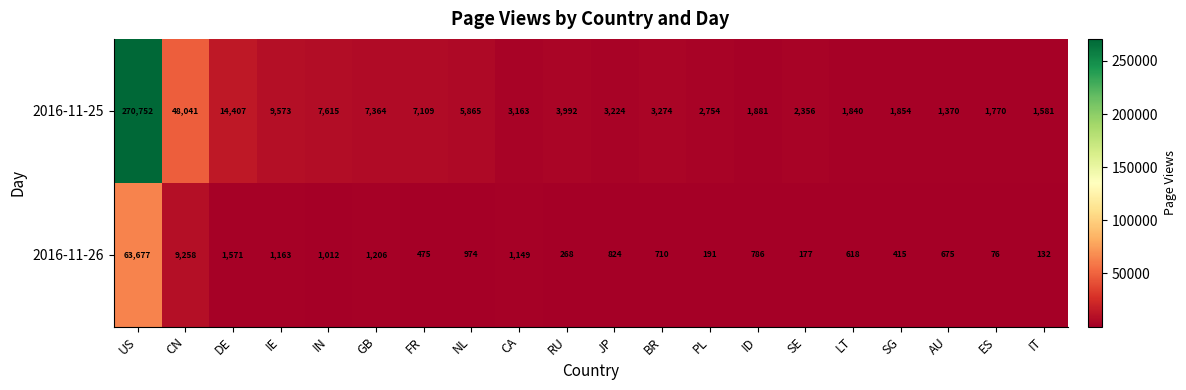

Count the number of categories in the chart.

20